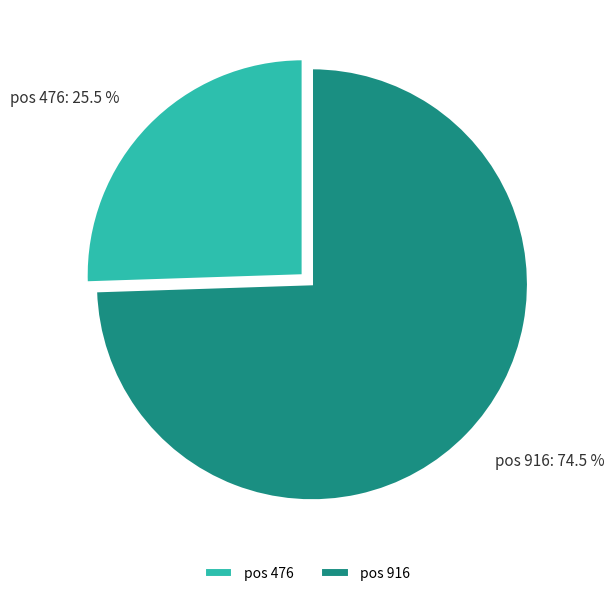

What is the largest slice in the pie chart?

pos 916